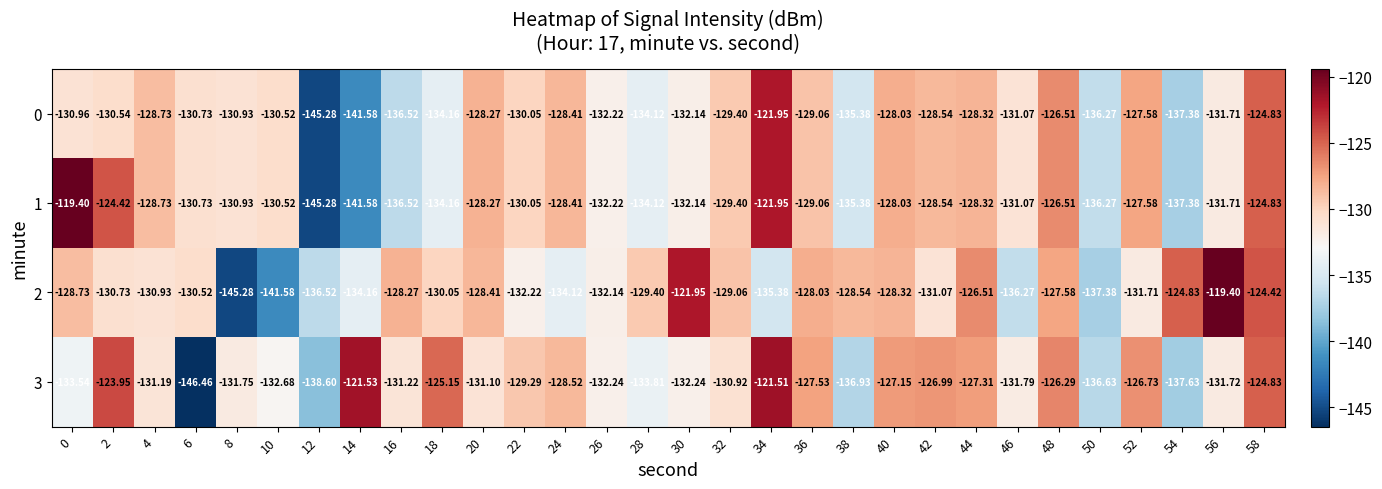

Is the value of 2 at 2 greater than the value of 1 at 12?

Yes